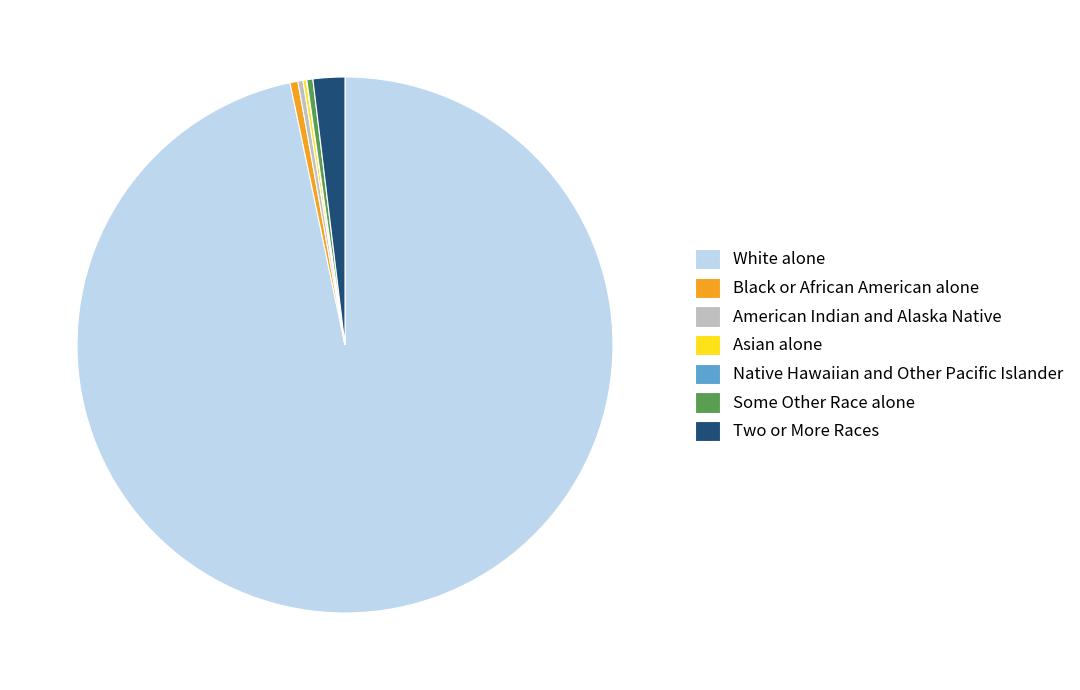

Which category has the biggest portion of the pie?

White alone